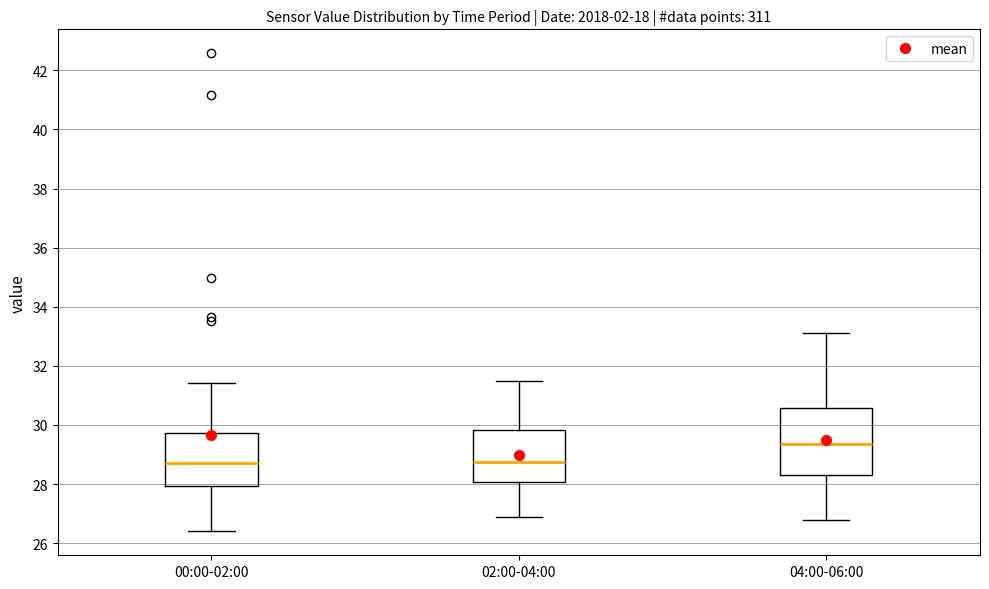

Reading left to right, transcribe this box plot: for each box, give where its median line is, the range the box spans, and where its two whiskers end, as read against the y-axis. The values are not printed on the chart, so give them approximately, as read against the axis.

00:00-02:00: median 28.8, box 28.0 to 29.8, whiskers 26.4 to 31.4
02:00-04:00: median 28.8, box 28.0 to 29.8, whiskers 27.0 to 31.6
04:00-06:00: median 29.4, box 28.4 to 30.6, whiskers 26.8 to 33.2